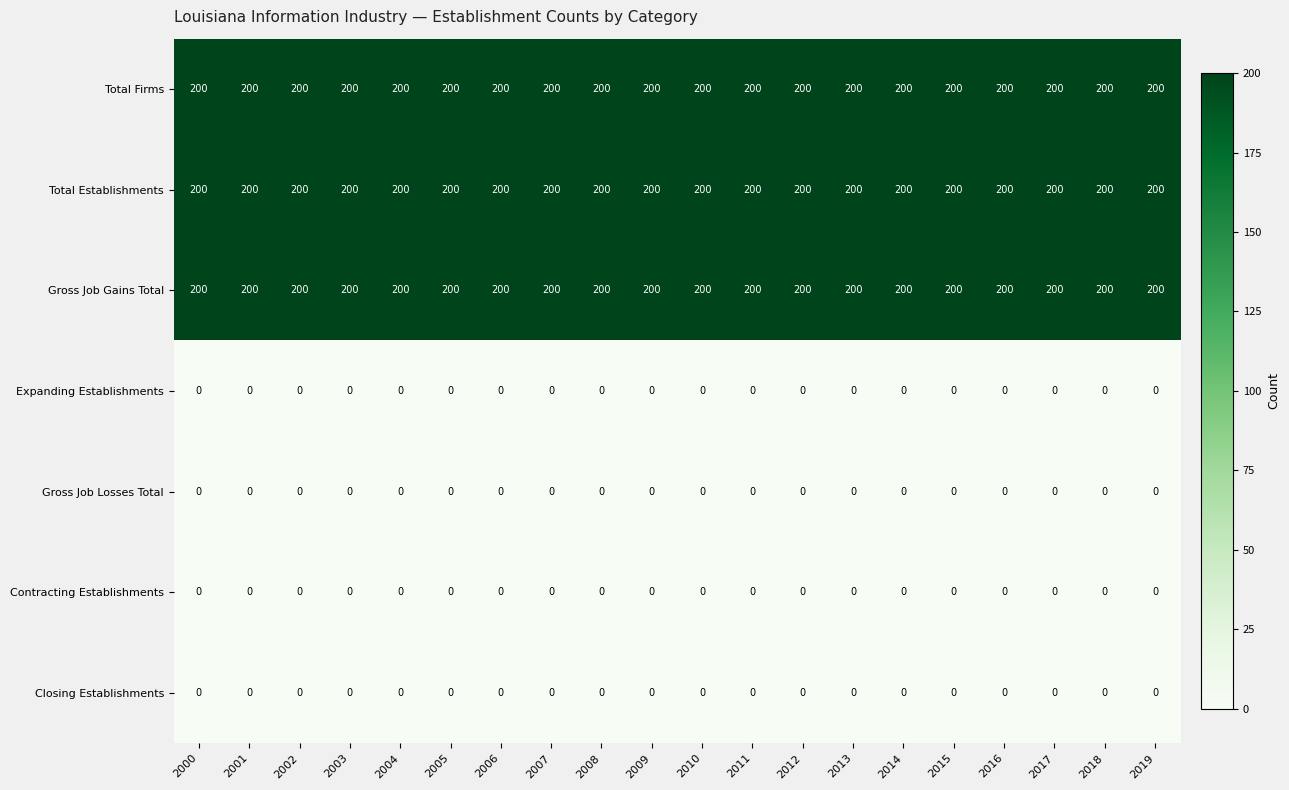

What is the total value across all series at 2015?

600